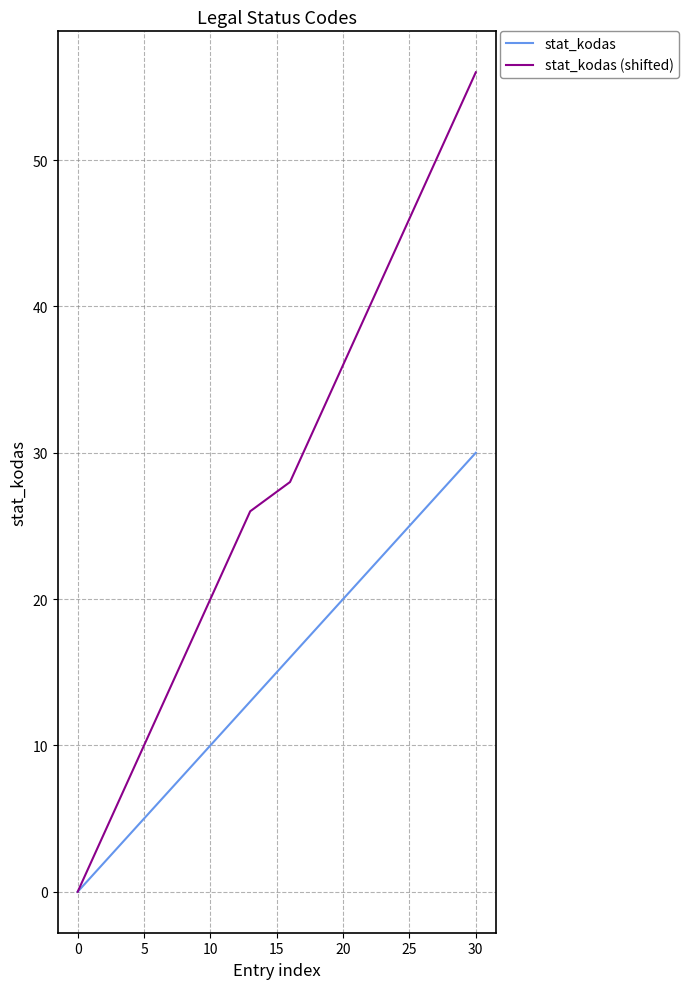

How many series are shown in this chart?

2